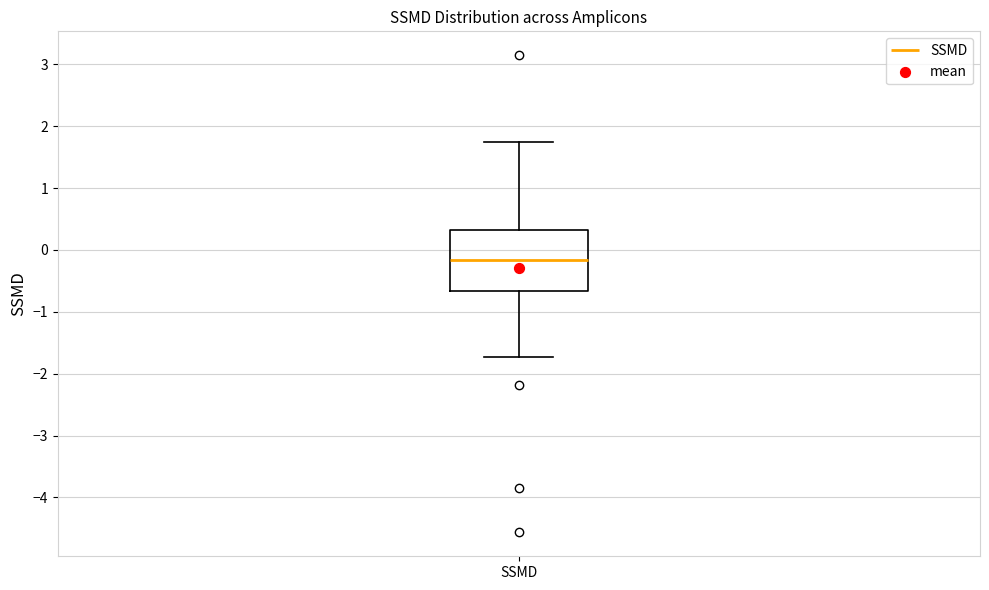

Transcribe this box plot: give where the median line is, the range the box spans, and where the two whiskers end, as read against the y-axis. The values are not printed on the chart, so give them approximately, as read against the axis.

median -0.2, box -0.7 to 0.3, whiskers -1.7 to 1.7